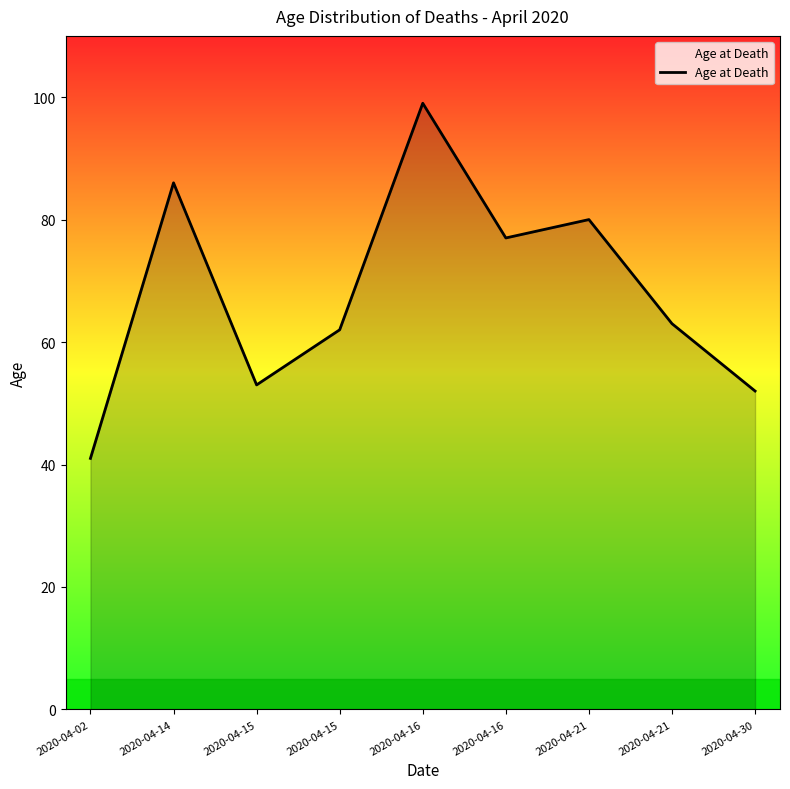

What is the difference between the second highest and minimum values?

45